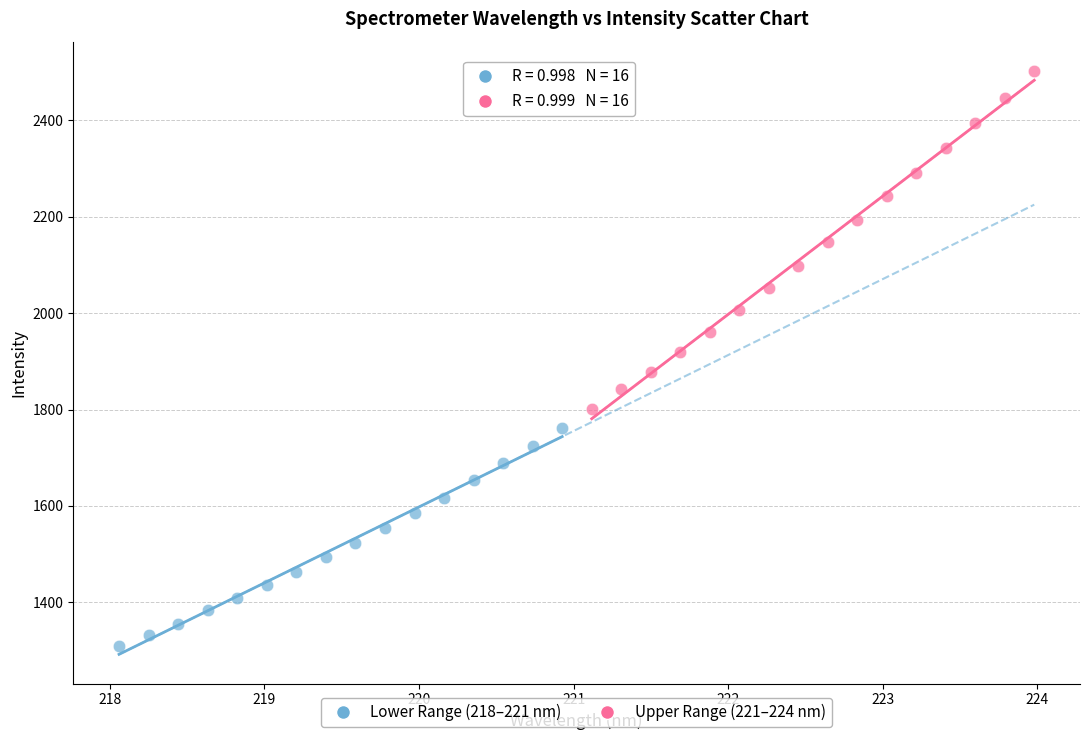

Which series reaches the minimum Y coordinate?

Lower Range (218–221 nm)